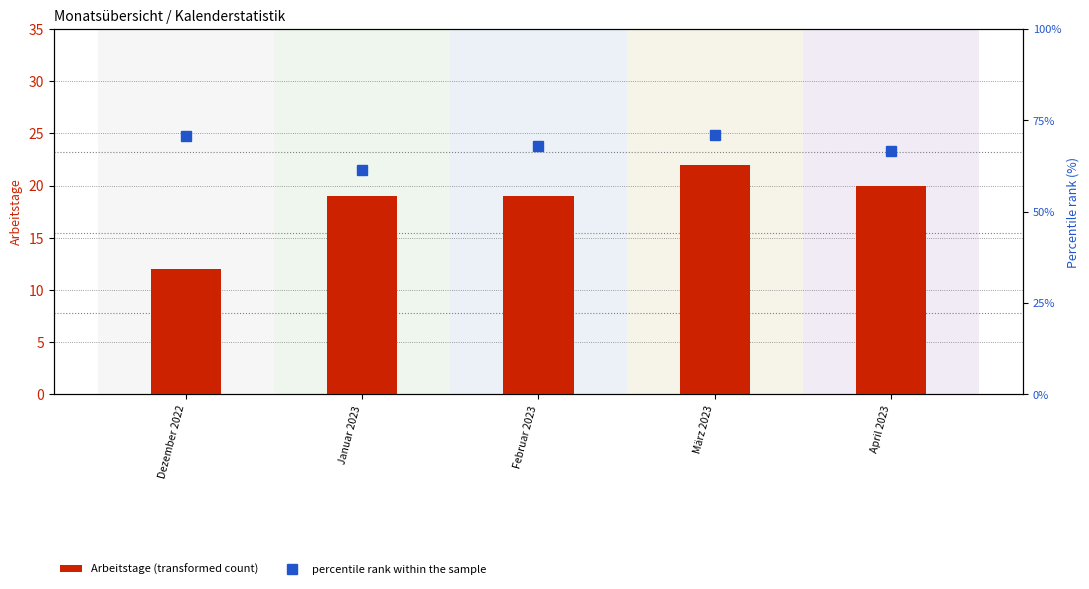

Does the chart contain stacked bars?

No